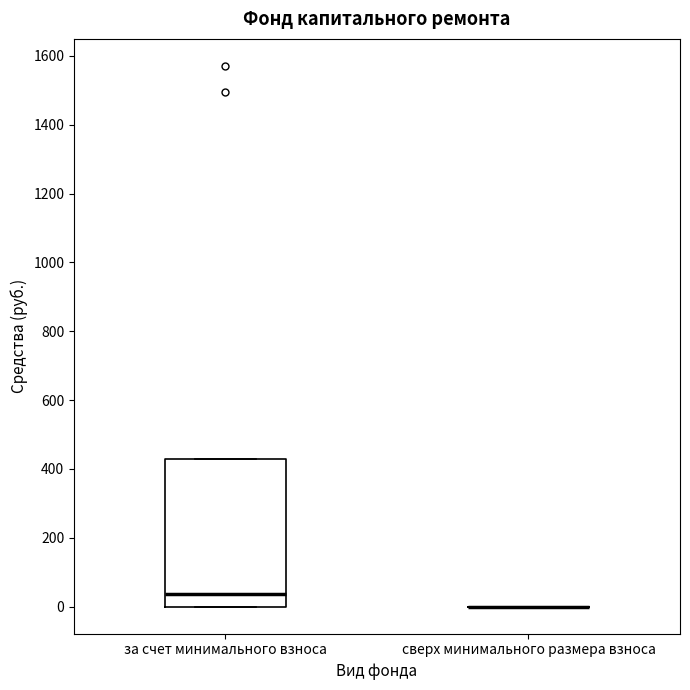

Where is the upper edge of the box for за счет минимального взноса on the y-axis? The values are not printed on the chart, so give them approximately, as read against the axis.

440